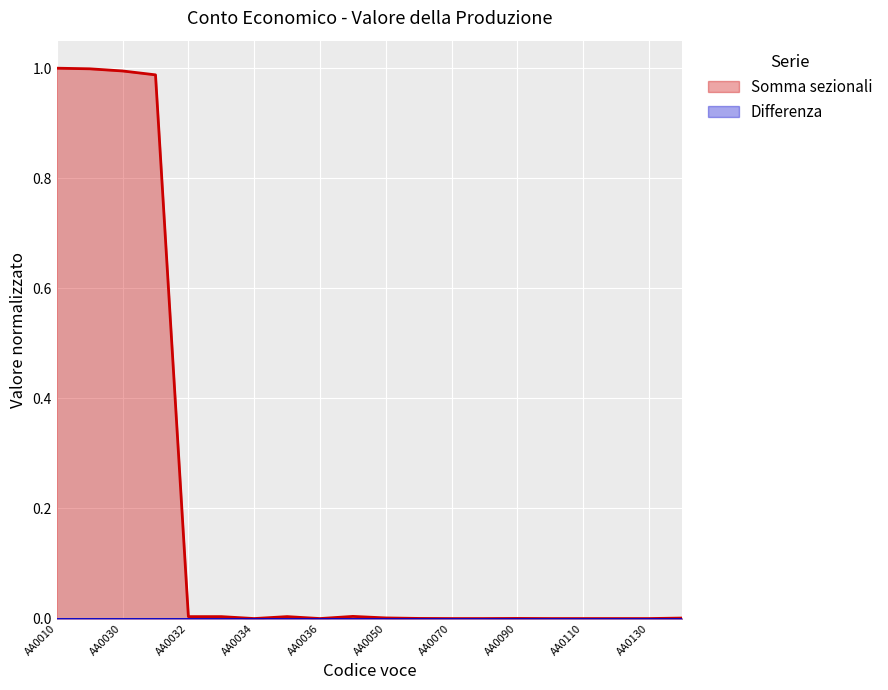

At which category is the sum across all series the highest?

AA0010